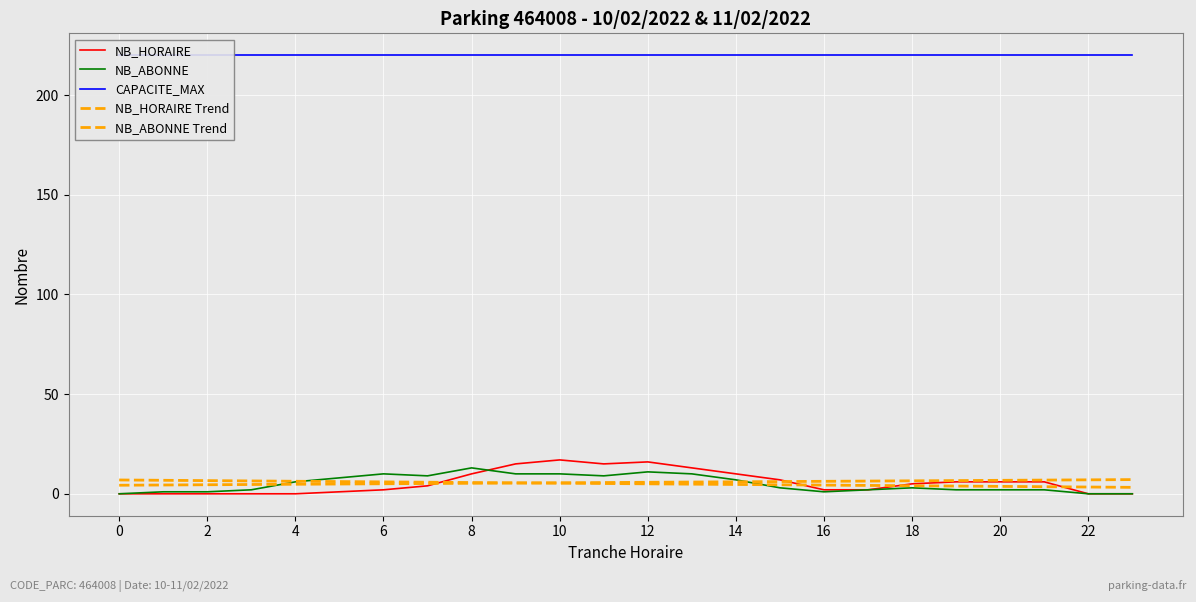

What is the average value of the NB_ABONNE Trend series?

5.1